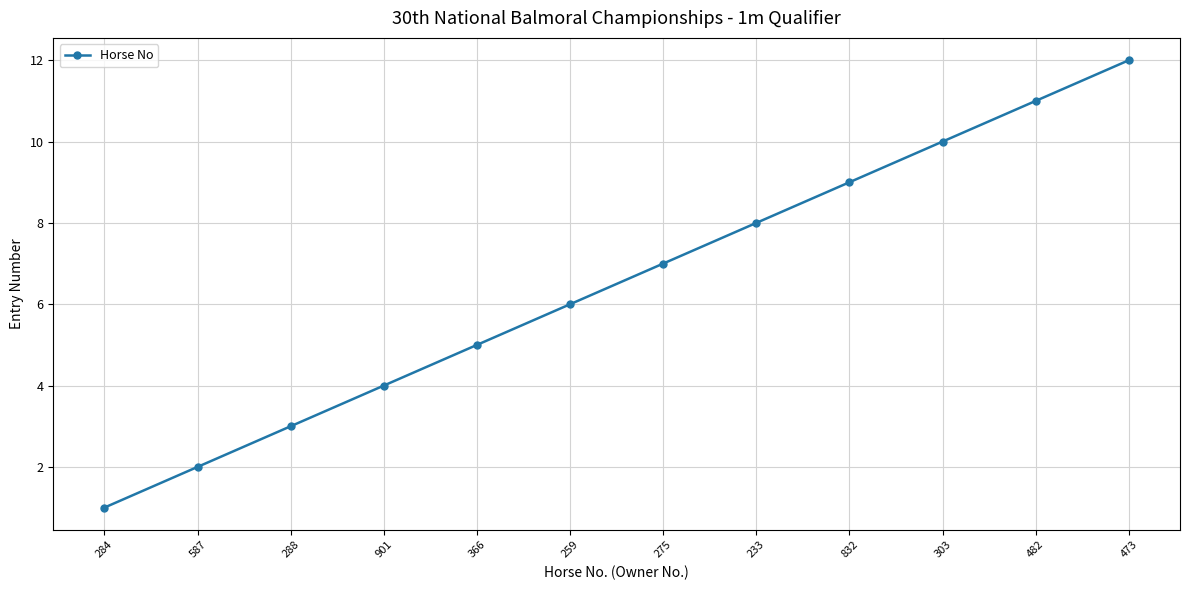

Between 901 and 275, which is larger?

275